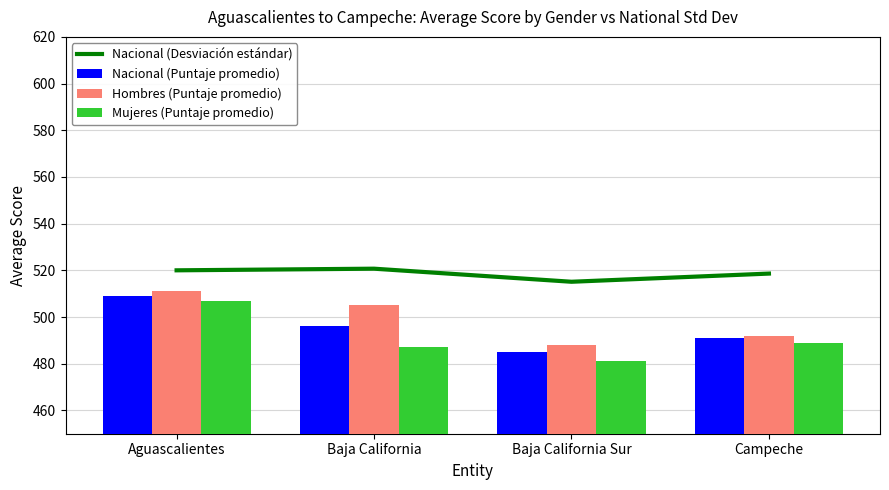

True or false: Nacional (Desviación estándar) has a value of 825.9 at Campeche.

False